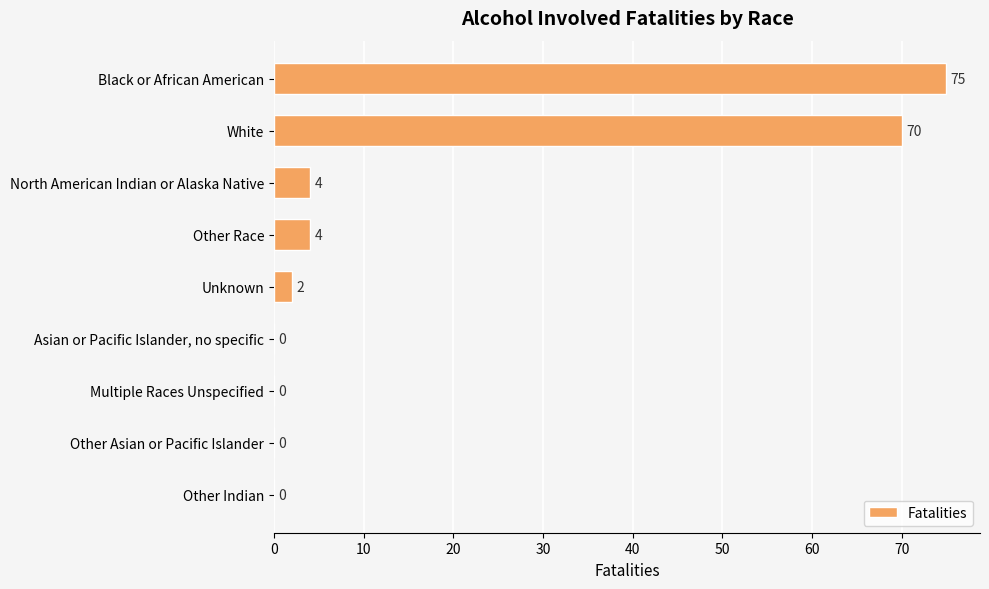

Which has a higher value, Black or African American or Other Race?

Black or African American